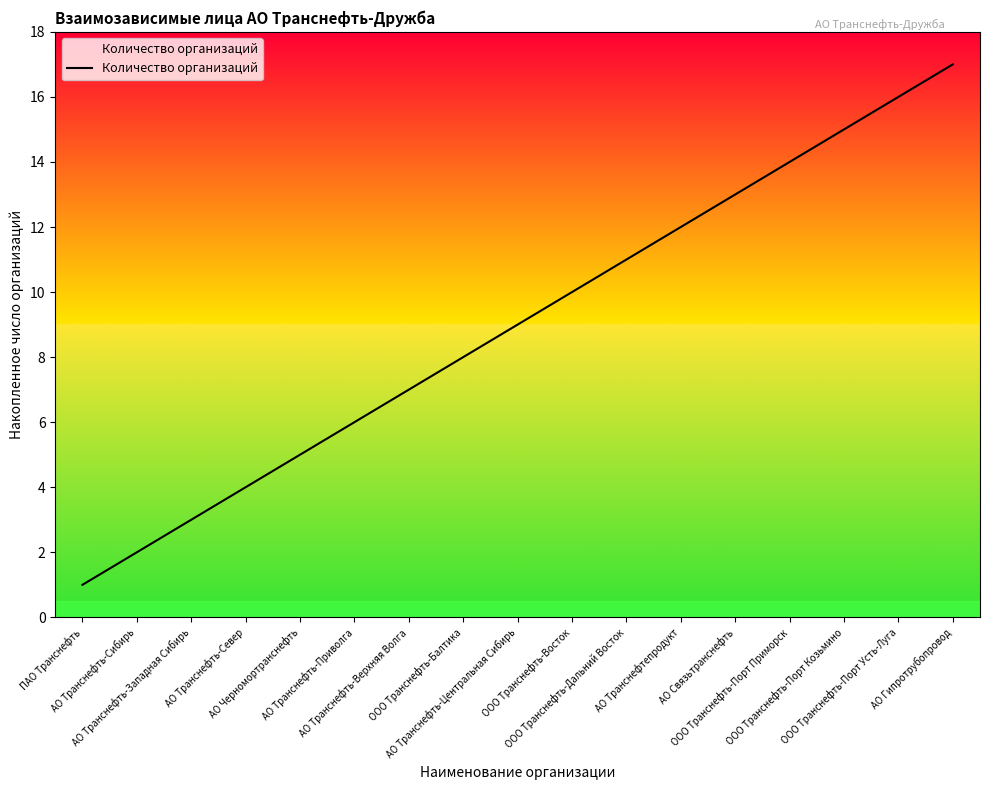

What is the difference between the values at ООО Транснефть-Порт Приморск and ООО Транснефть-Балтика?

6